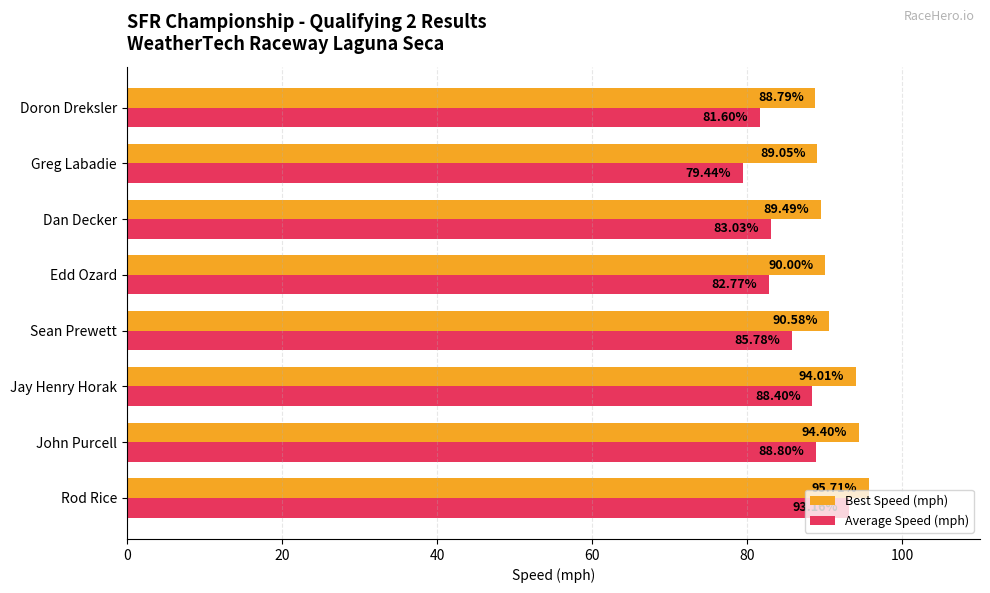

Which series has the largest range (max minus min)?

Average Speed (mph)